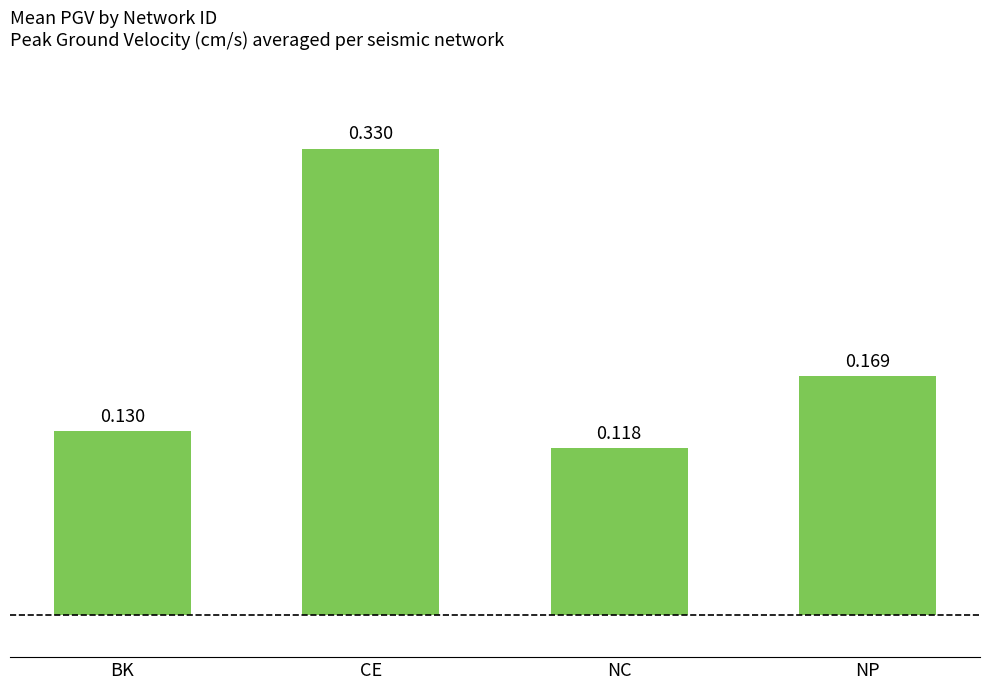

List the labels in order of value, smallest first.

NC, BK, NP, CE